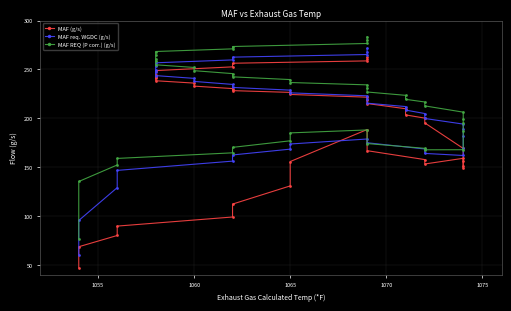

At how many categories does at least one series exceed 201?

24